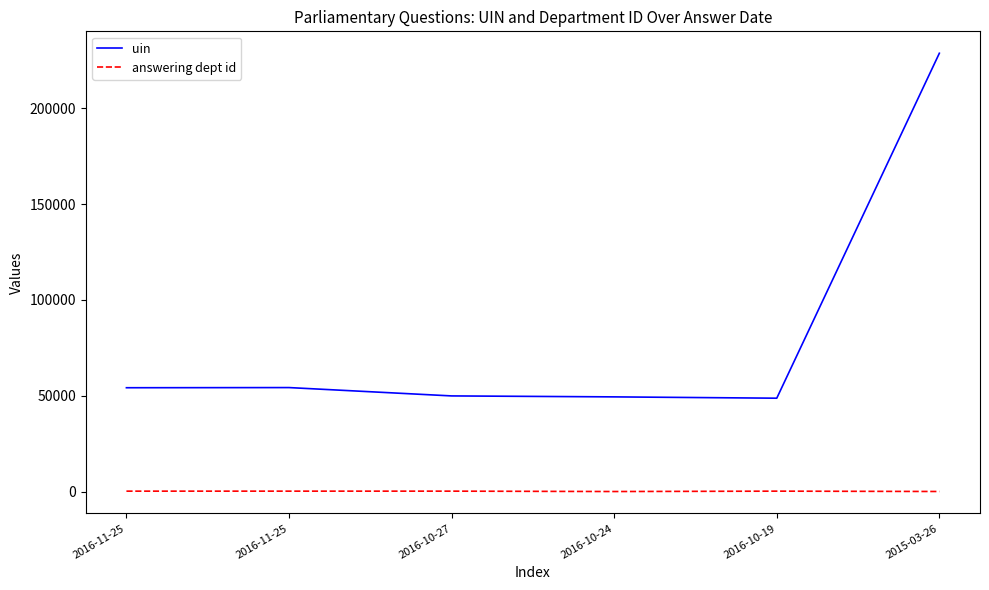

True or false: answering dept id and uin intersect in this chart.

False